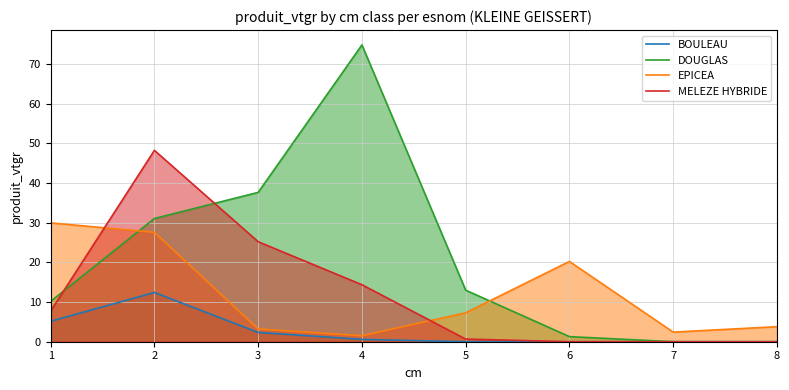

What is the spread (max minus min) of values at 1?

24.8